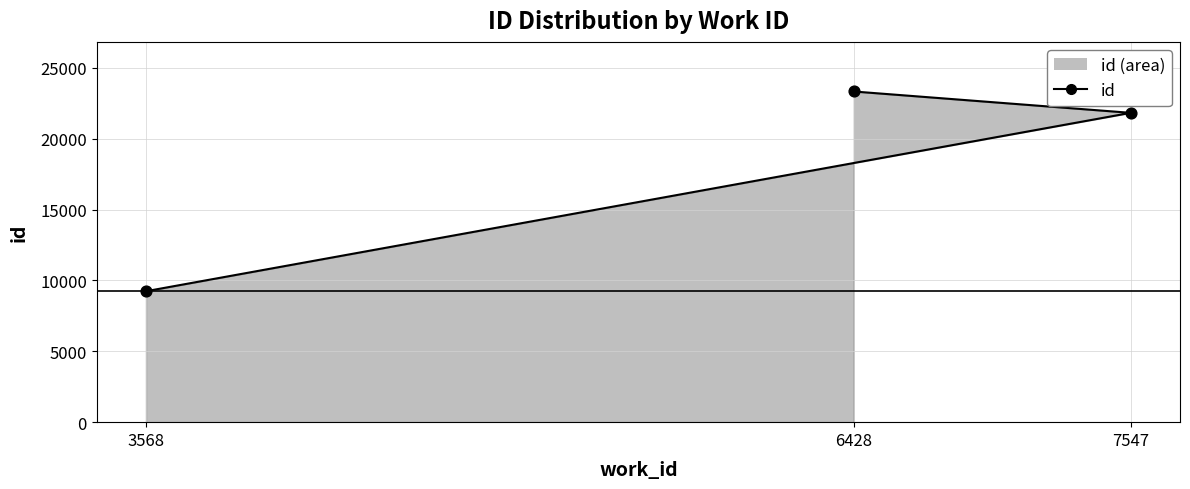

What is the change in value from 3568 to 7547?

+12584